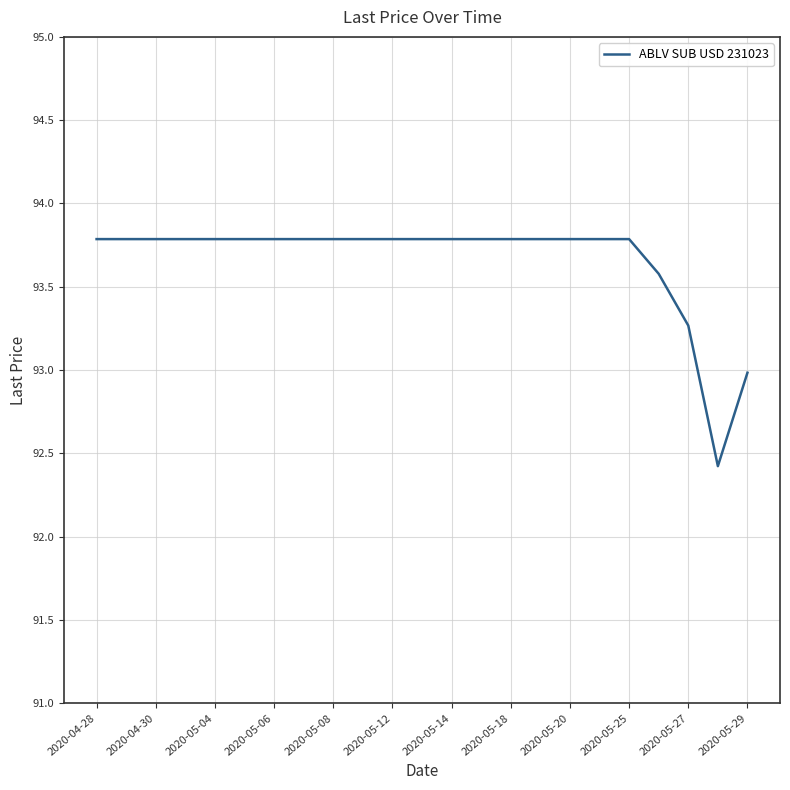

What is the smallest value displayed?

92.4